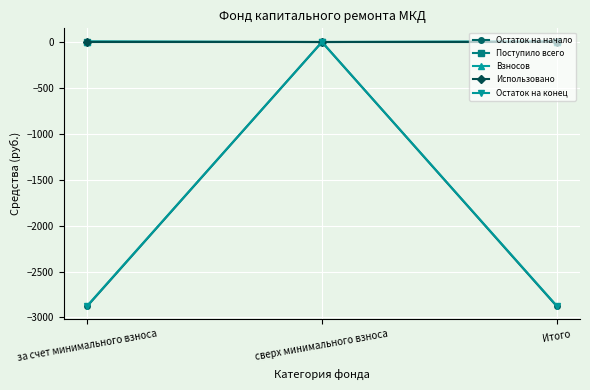

Reading left to right, what are all the values shown in this chart?

Остаток на начало: -2875.5	0.0	-2875.5
Поступило всего: 4.9	0.0	4.9
Взносов: 4.9	0.0	4.9
Использовано: 0.0	0.0	0.0
Остаток на конец: -2870.6	0.0	-2870.6